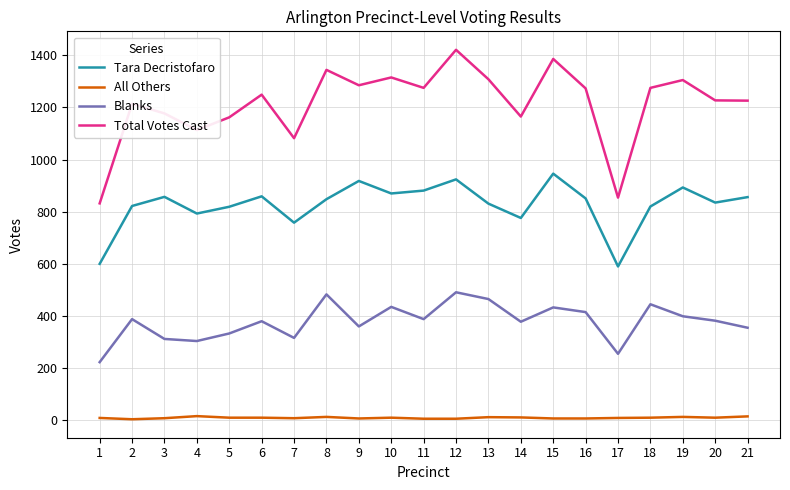

What is the difference between the maximum and minimum values in the Blanks series?

268